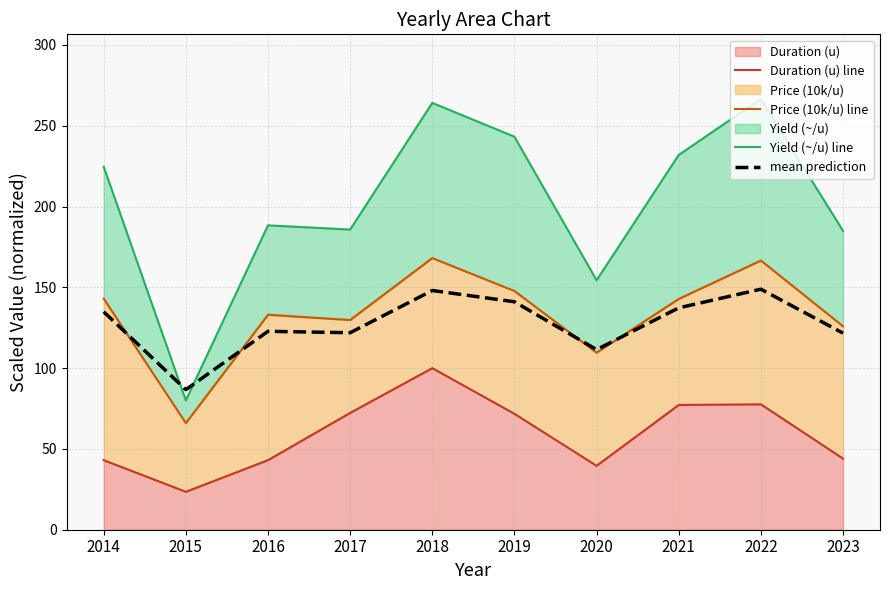

Is the value of Yield (~/u) line at 2017 greater than the value of Price (10k/u) line at 2015?

Yes